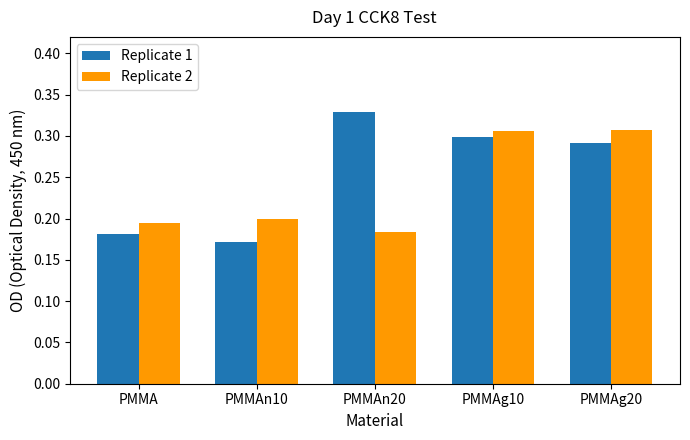

Rank the categories by Replicate 1 value from lowest to highest.

PMMAn10, PMMA, PMMAg20, PMMAg10, PMMAn20